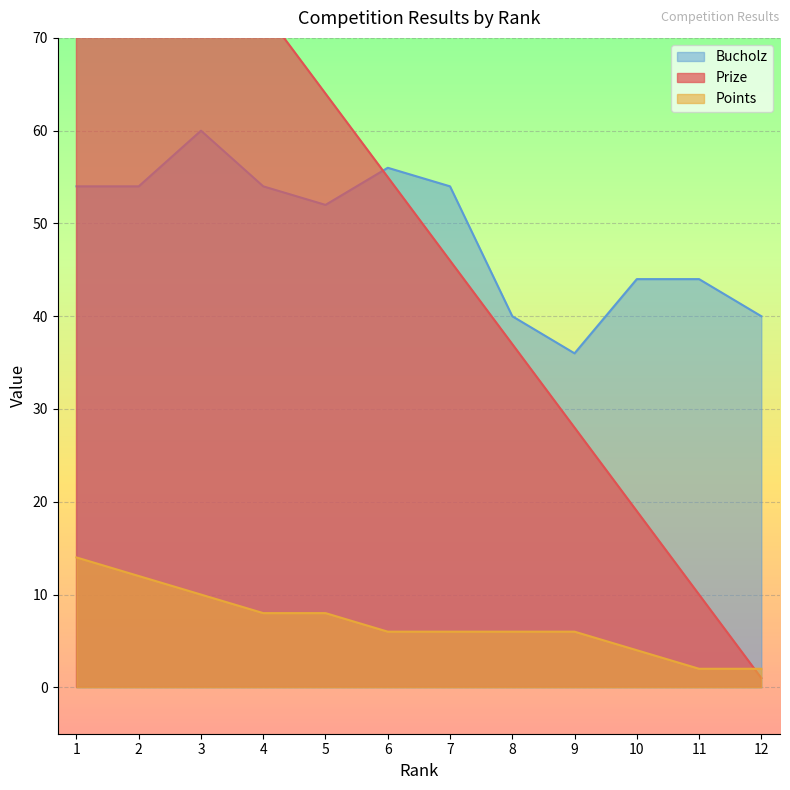

At how many categories does at least one series exceed 85?

2